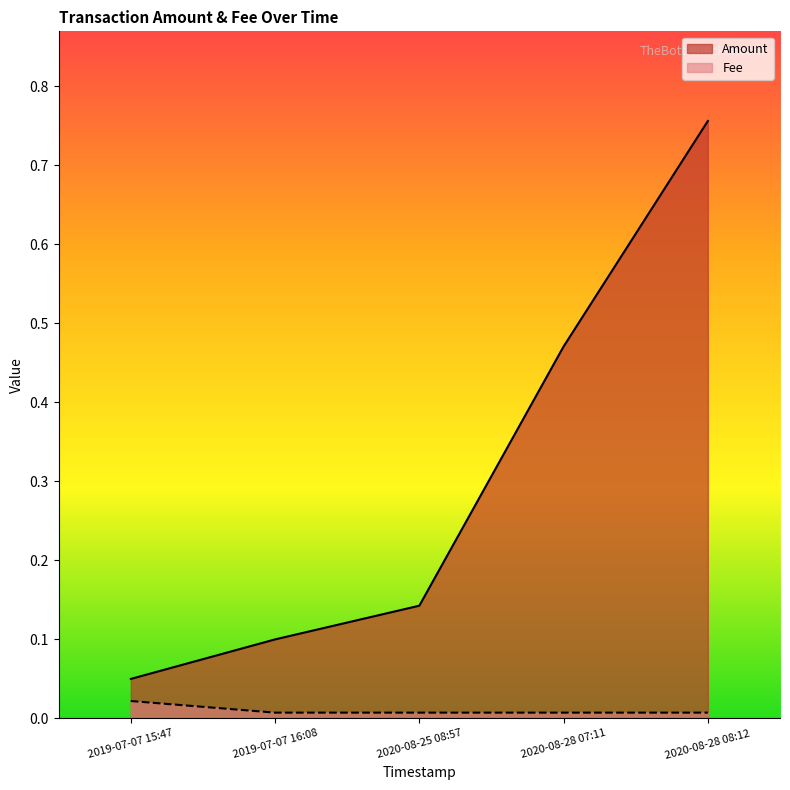

What is the difference between the highest and lowest values at 2020-08-28 07:11?

0.5